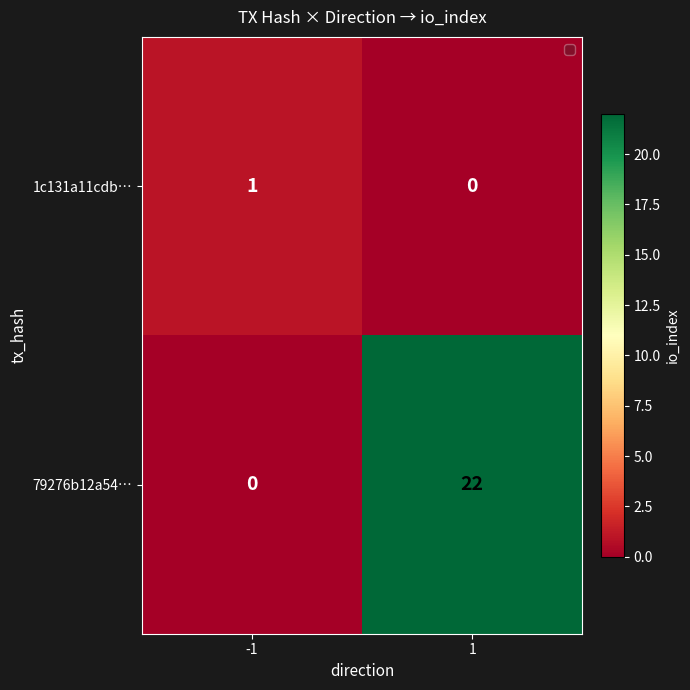

Which label corresponds to the largest value in the chart?

1